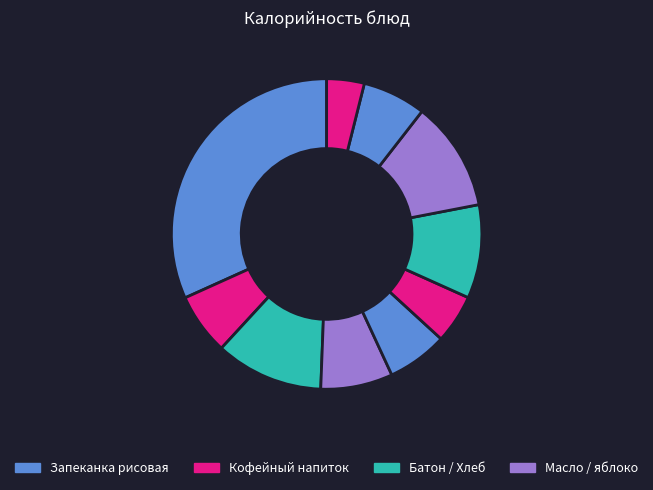

Does any single category account for the majority?

No